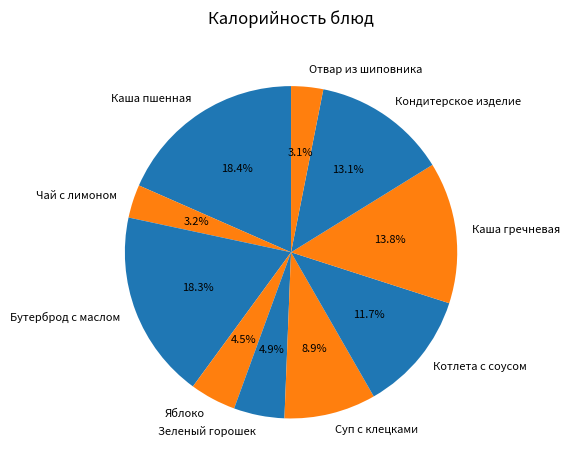

Is there a majority slice in this chart?

No